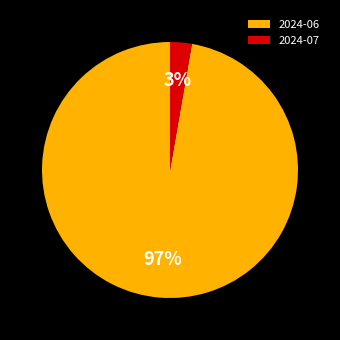

Is there any slice that represents more than half of the pie?

Yes